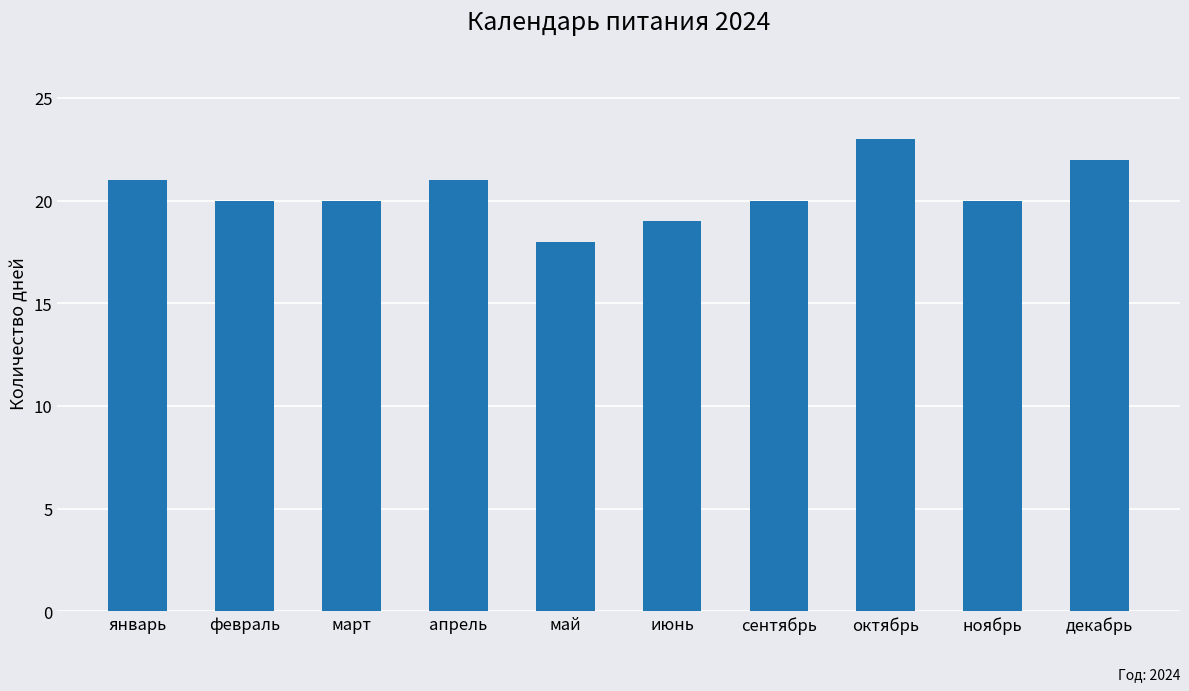

Which label corresponds to the largest value in the chart?

октябрь